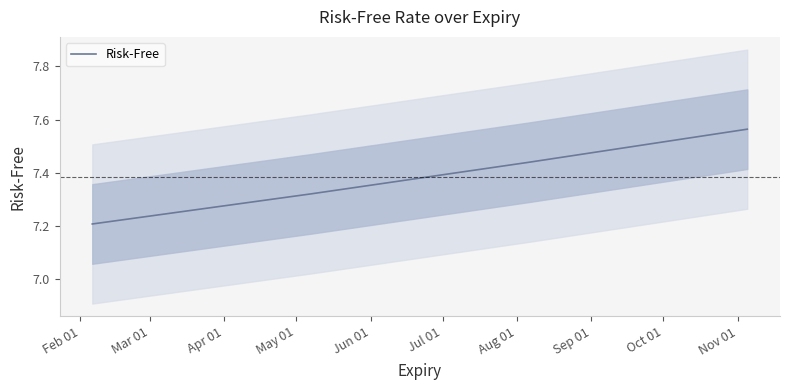

How many lines are shown in the chart?

1